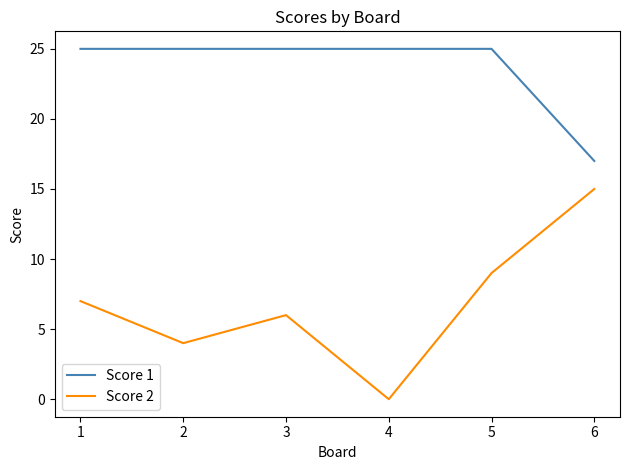

True or false: Score 1 has a value of 12 at 1.

False